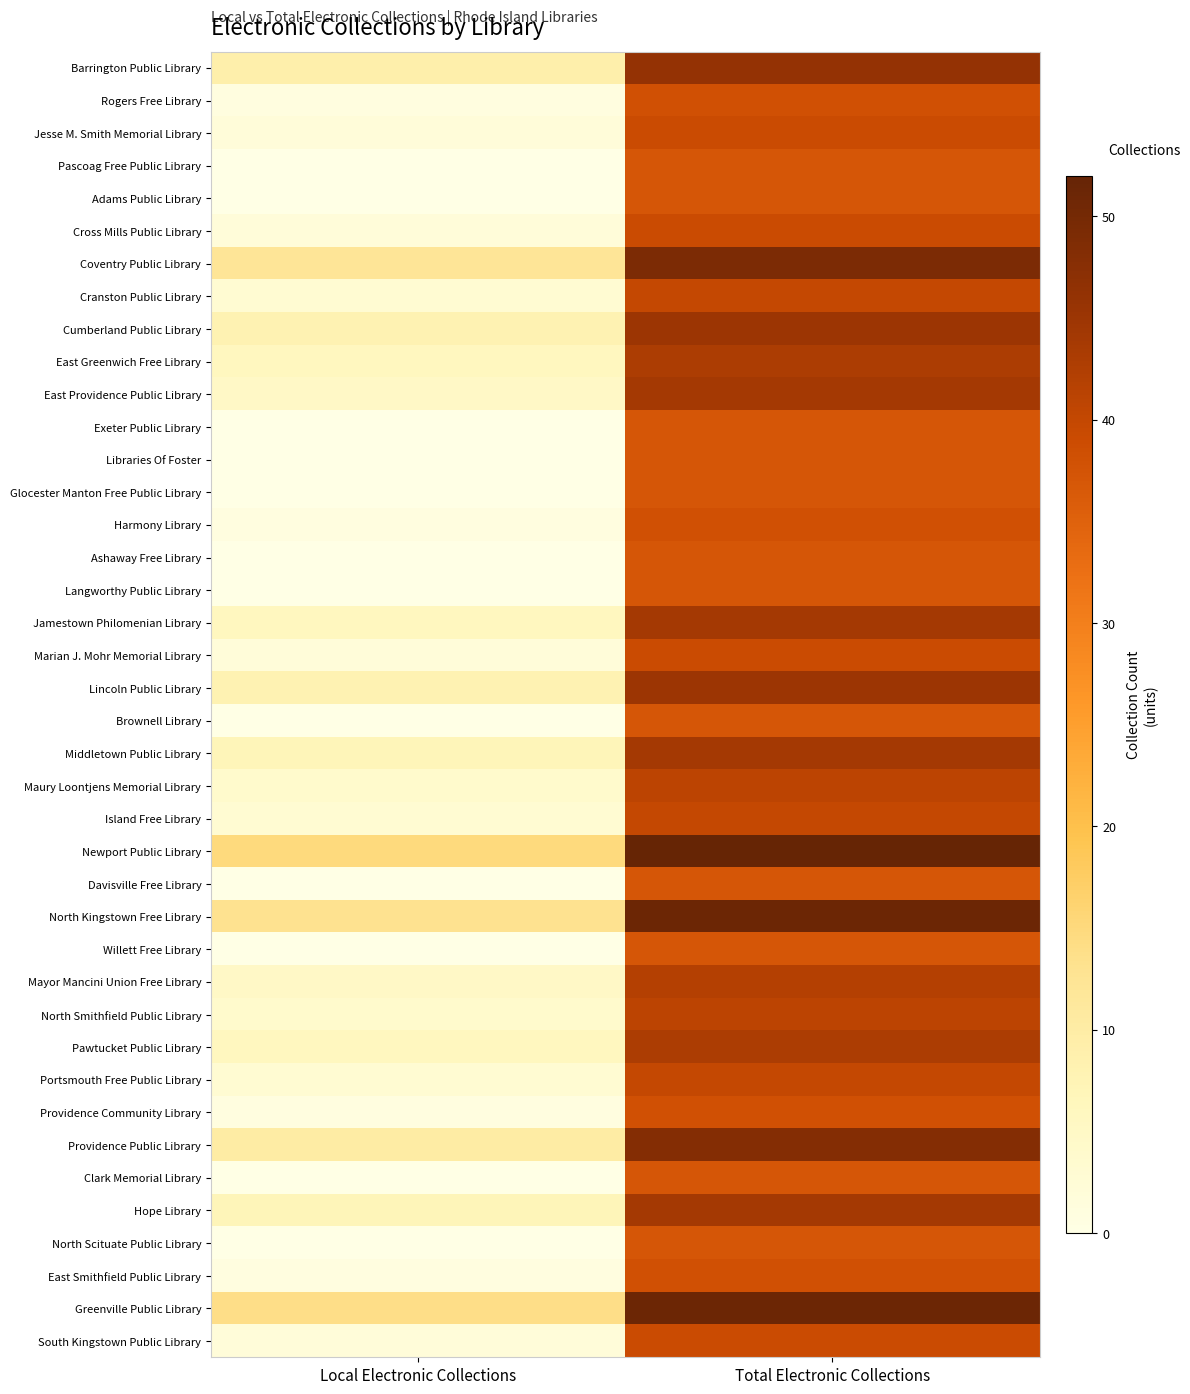

Rank the series by their maximum value, from lowest to highest.

Pascoag Free Public Library, Adams Public Library, Exeter Public Library, Libraries Of Foster, Glocester Manton Free Public Library, Ashaway Free Library, Langworthy Public Library, Brownell Library, Davisville Free Library, Willett Free Library, Clark Memorial Library, North Scituate Public Library, Rogers Free Library, Harmony Library, Providence Community Library, East Smithfield Public Library, Jesse M. Smith Memorial Library, Cross Mills Public Library, Marian J. Mohr Memorial Library, South Kingstown Public Library, Cranston Public Library, Island Free Library, Portsmouth Free Public Library, Maury Loontjens Memorial Library, North Smithfield Public Library, Mayor Mancini Union Free Library, East Greenwich Free Library, Pawtucket Public Library, East Providence Public Library, Jamestown Philomenian Library, Middletown Public Library, Hope Library, Cumberland Public Library, Lincoln Public Library, Barrington Public Library, Providence Public Library, Coventry Public Library, North Kingstown Free Library, Greenville Public Library, Newport Public Library